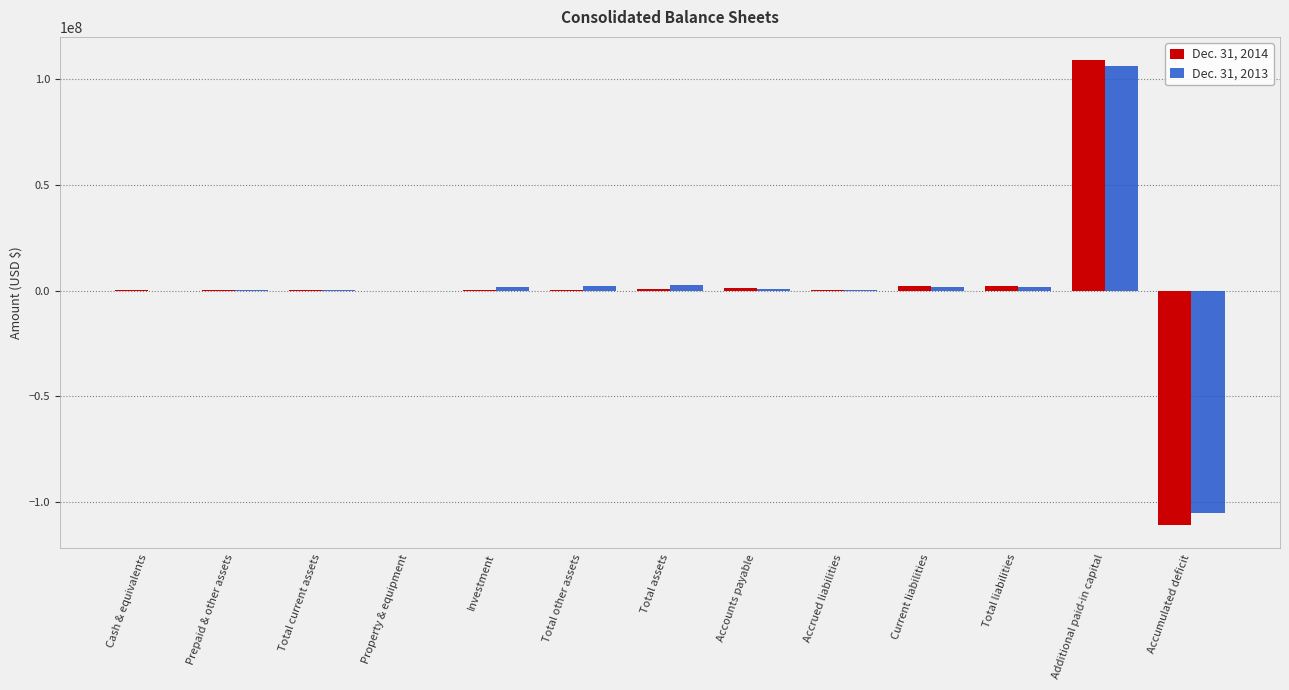

What value does the Dec. 31, 2013 series have at Total other assets, to the nearest 50?

2294850